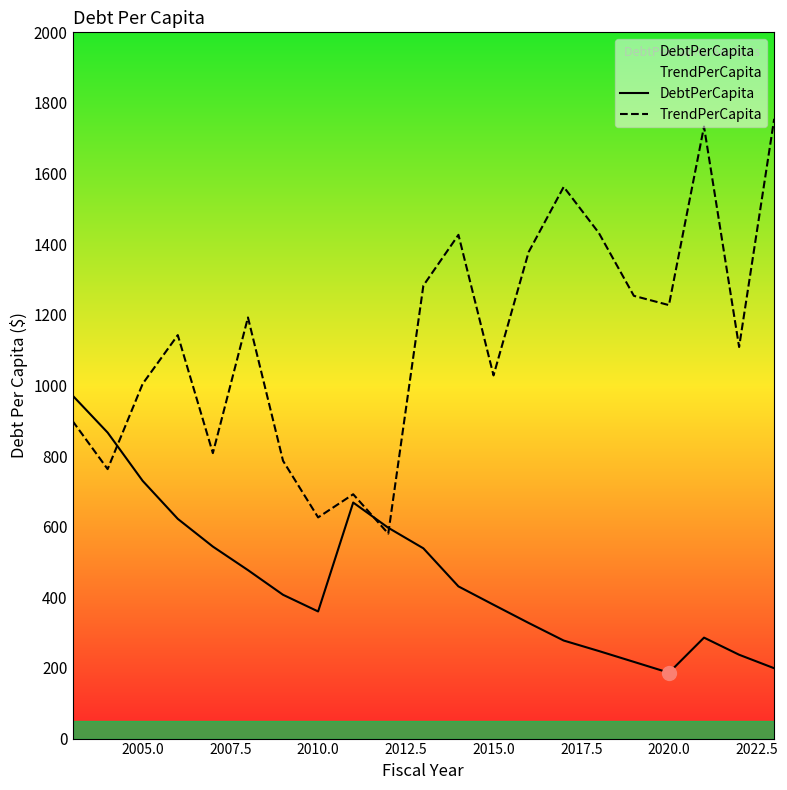

True or false: TrendPerCapita and DebtPerCapita intersect in this chart.

True